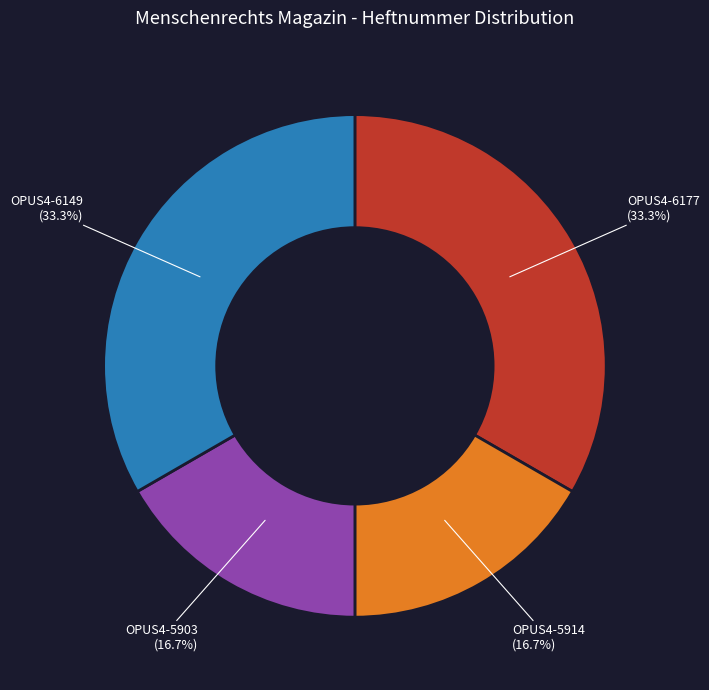

Is there a majority slice in this chart?

No